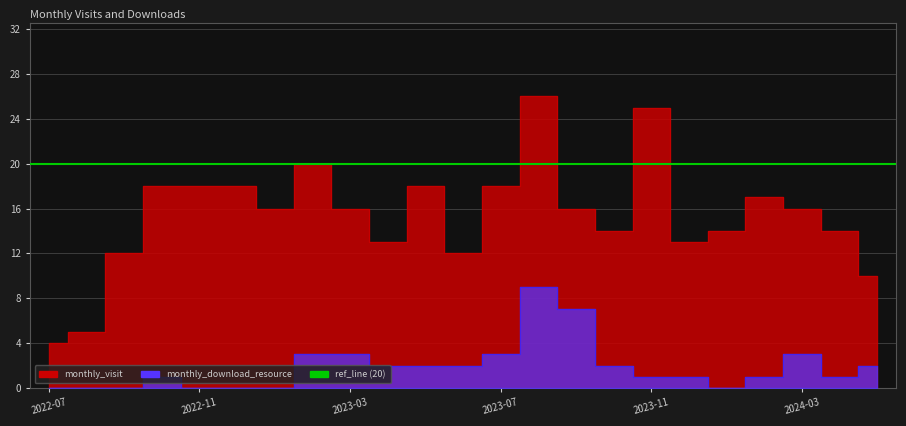

Is it true that monthly_download_resource equals 0 at 2022-09?

True